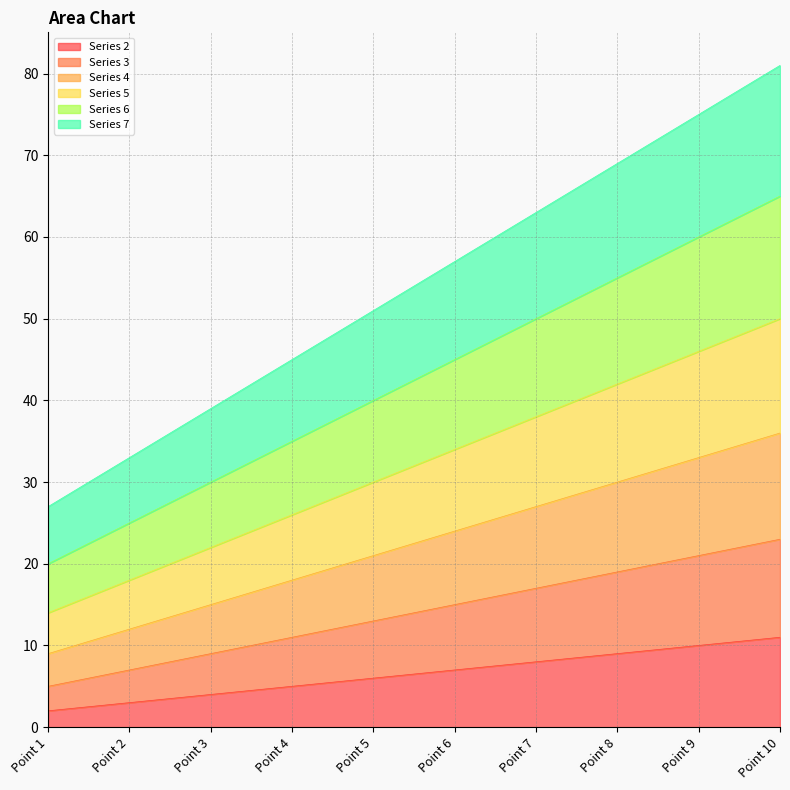

Which label corresponds to the largest value in the chart?

Point 10